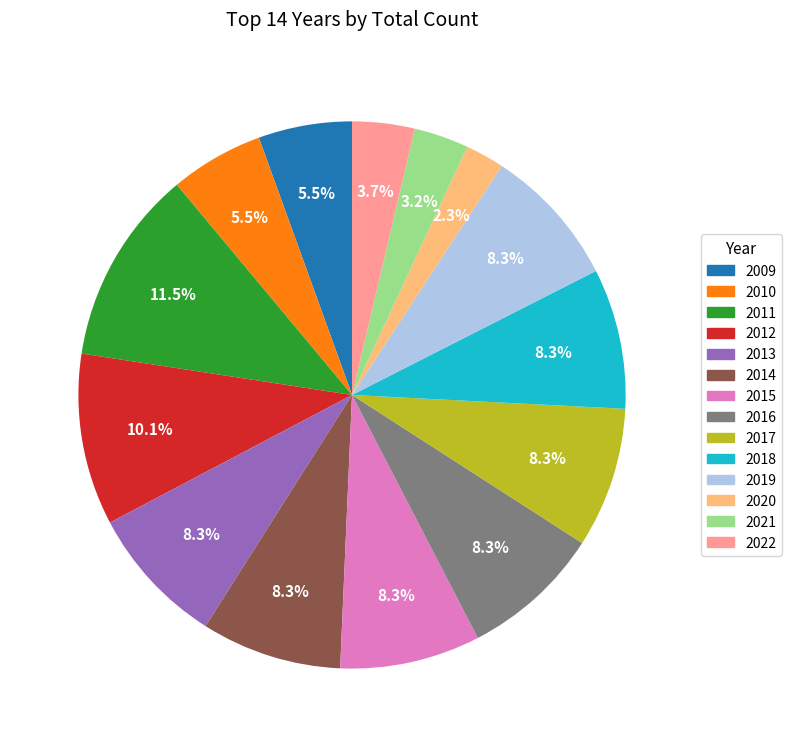

Which category has the biggest portion of the pie?

2011